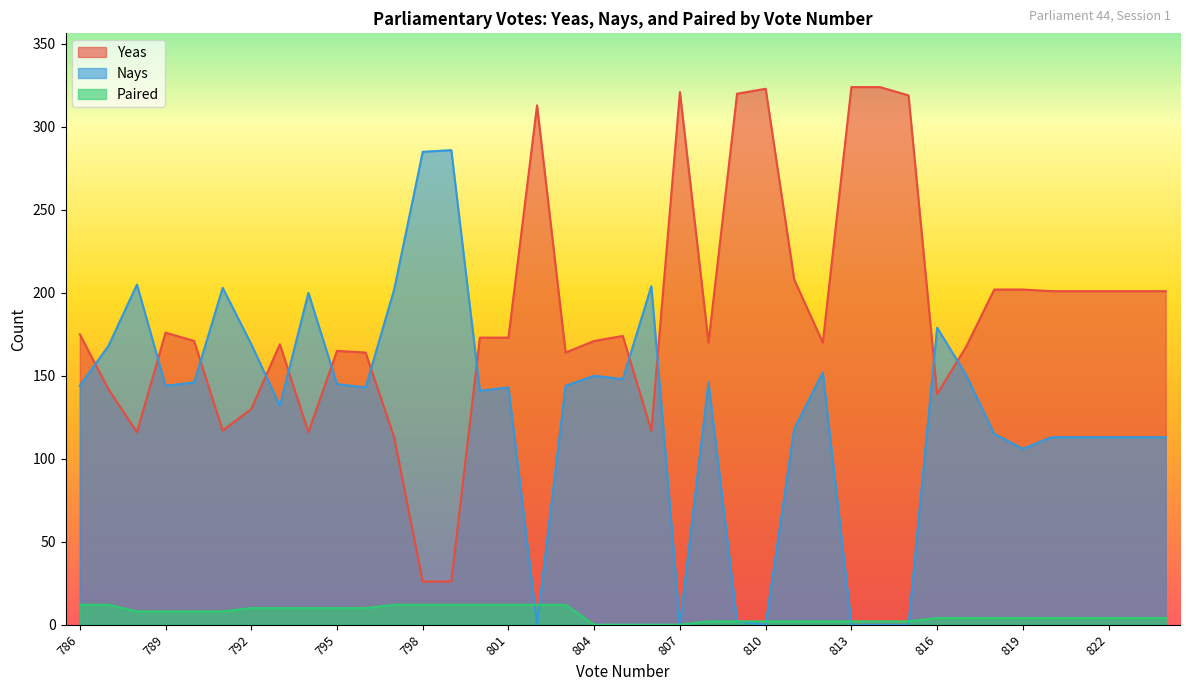

True or false: Nays and Yeas intersect in this chart.

True